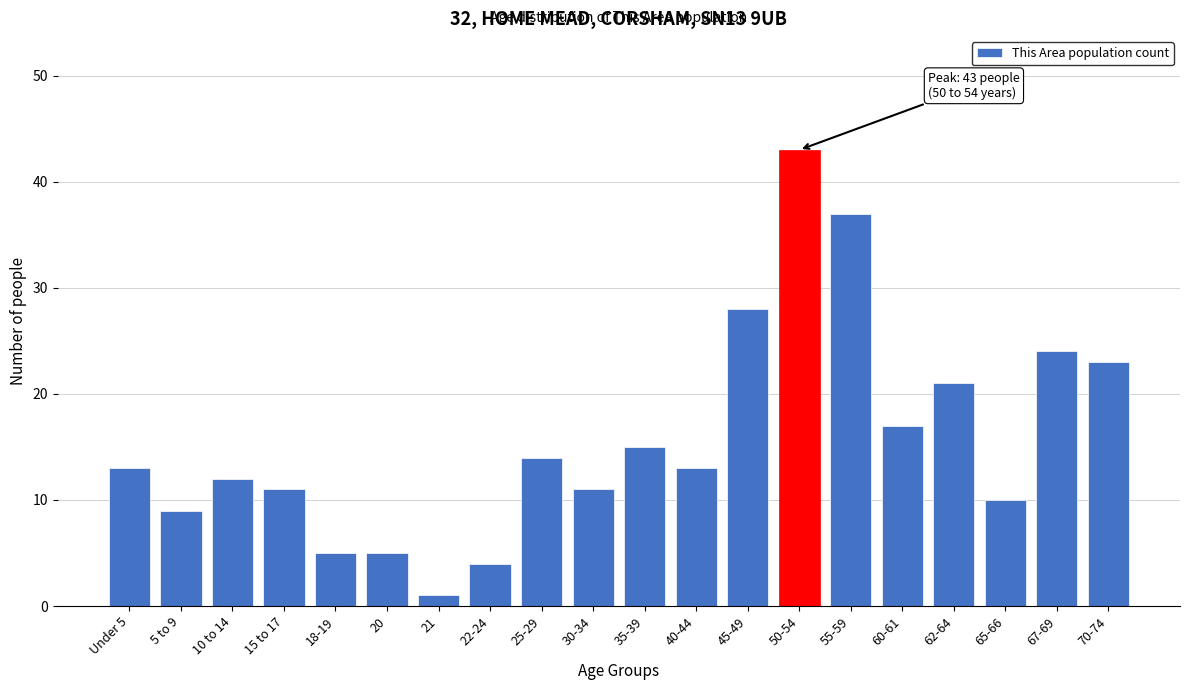

Reading right to left, extract all data points from this chart.

23	24	10	21	17	37	43	28	13	15	11	14	4	1	5	5	11	12	9	13